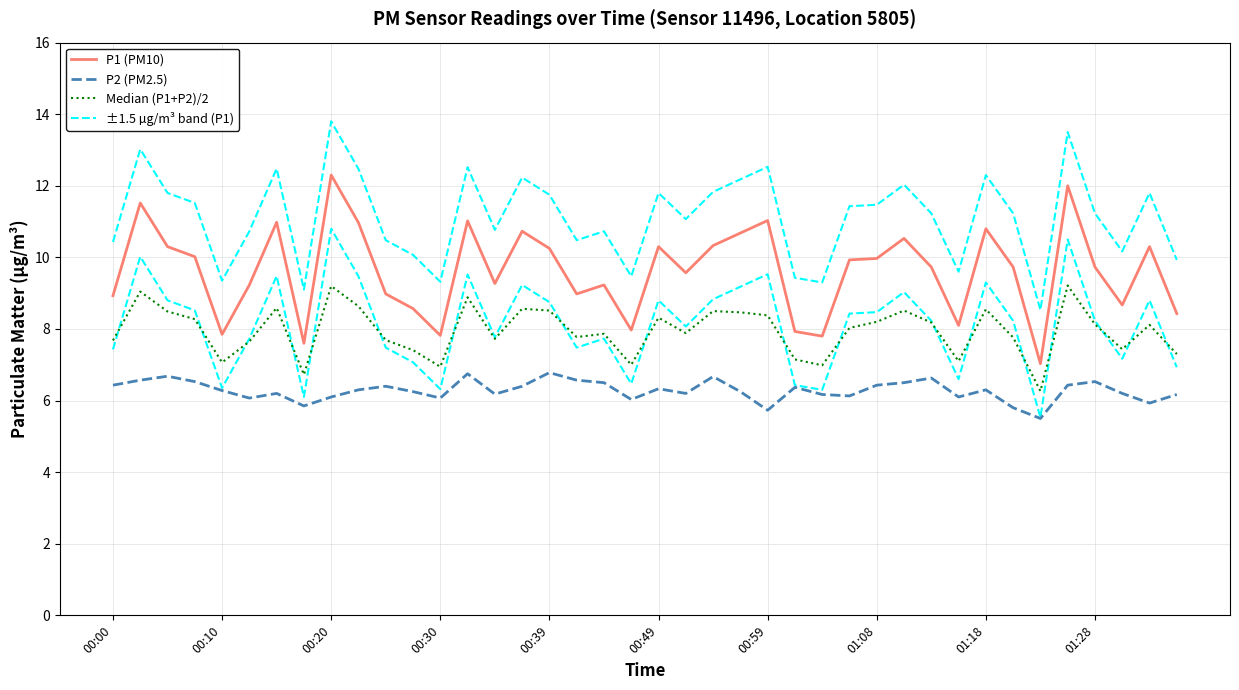

At how many categories does at least one series exceed 12?

11